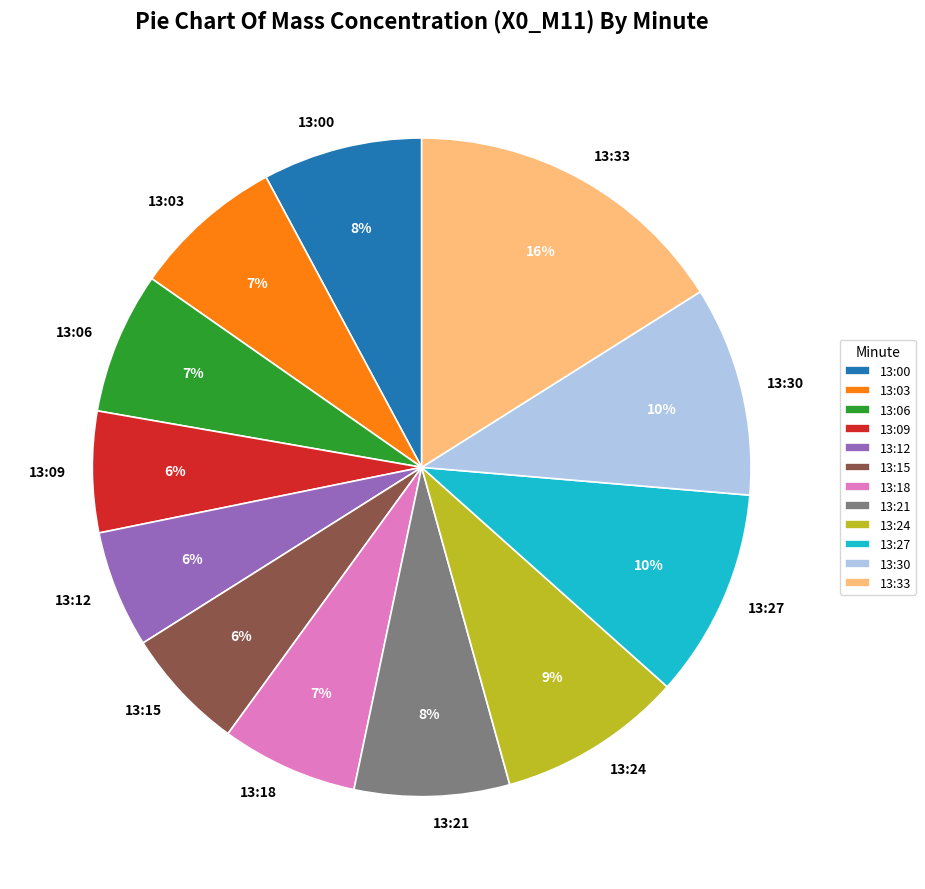

To the nearest percent, what is the difference between the largest and smallest slice percentages?

10%